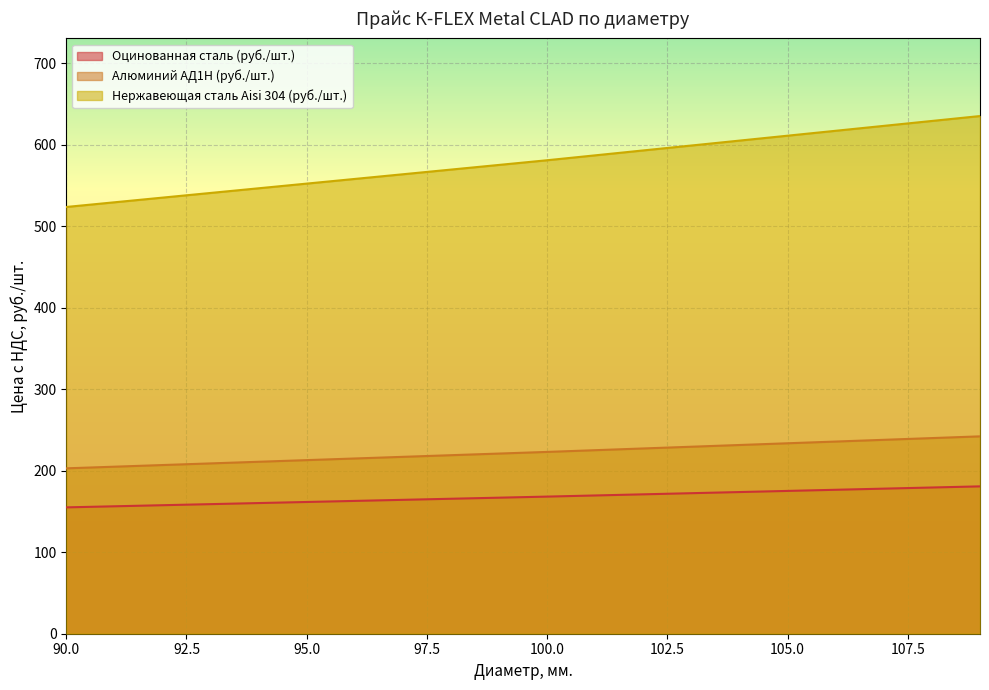

True or false: Алюминий АД1Н (руб./шт.) has a value of 219.2 at 98.

True